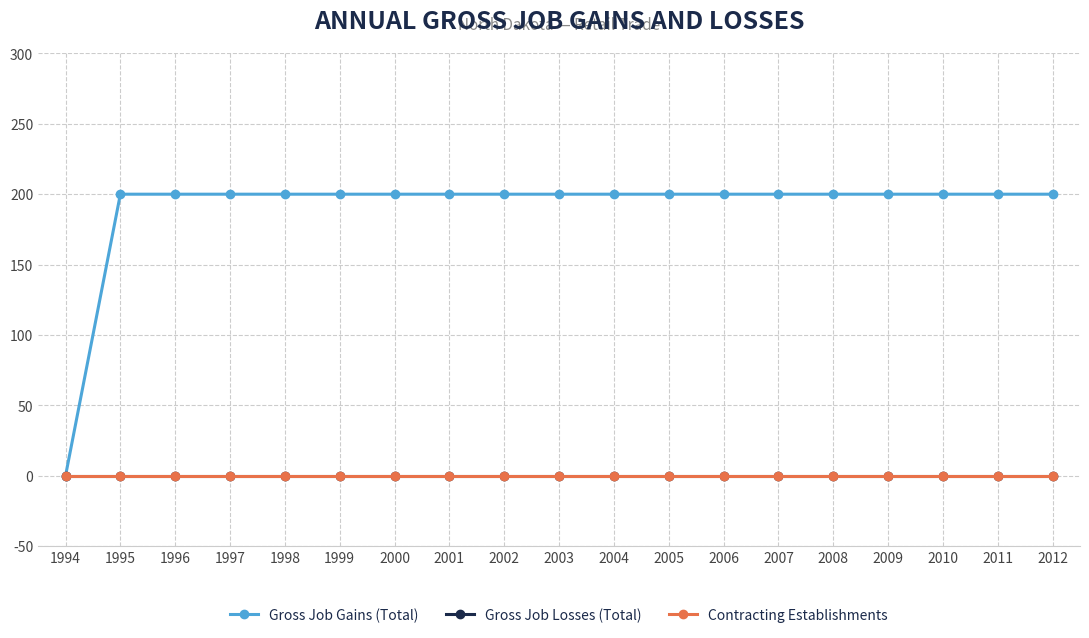

Is this an area chart (filled region under the line)?

No